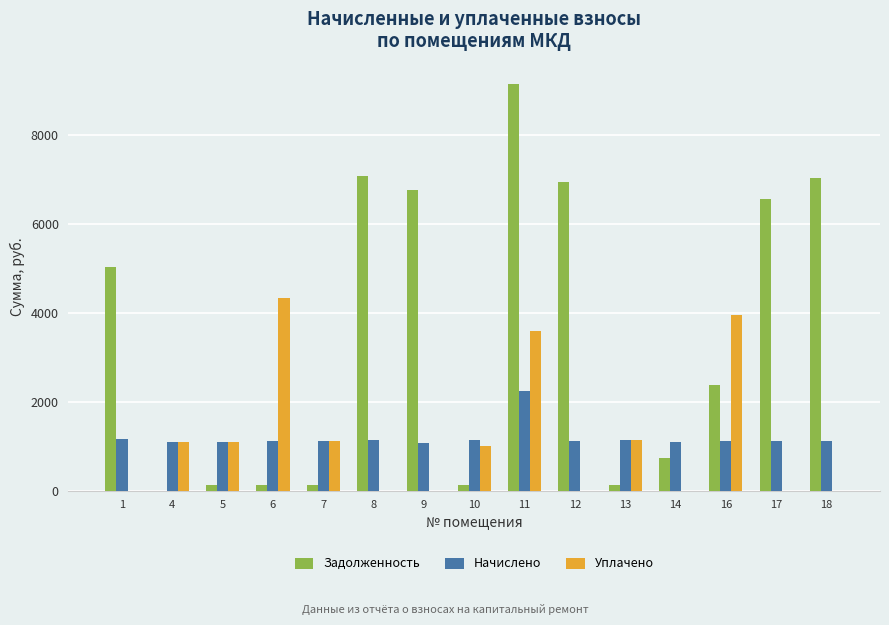

Which series has the widest spread of values?

Задолженность